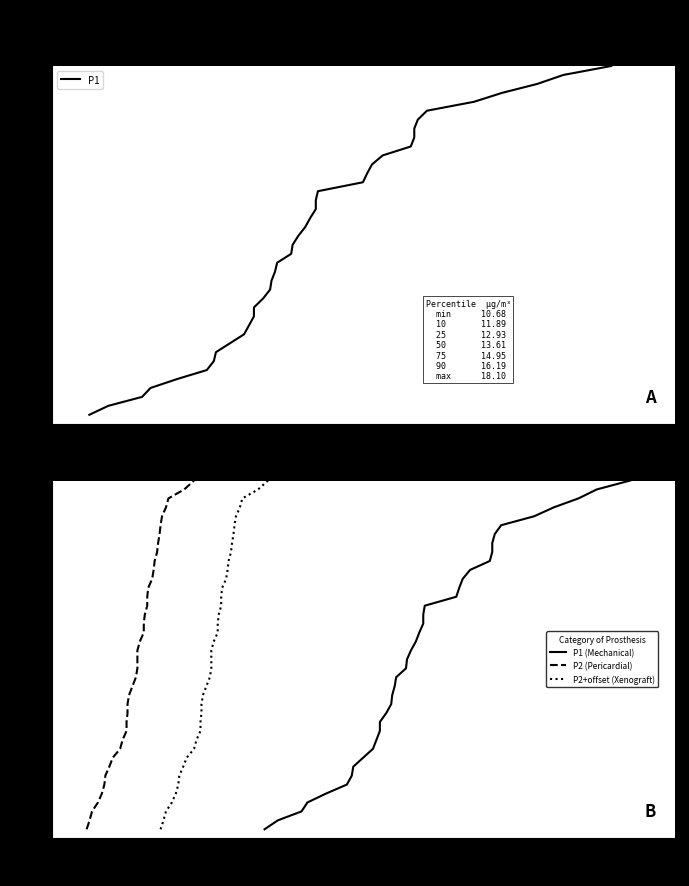

What is the sum of all P2+offset (Xenograft) values?

2050.0